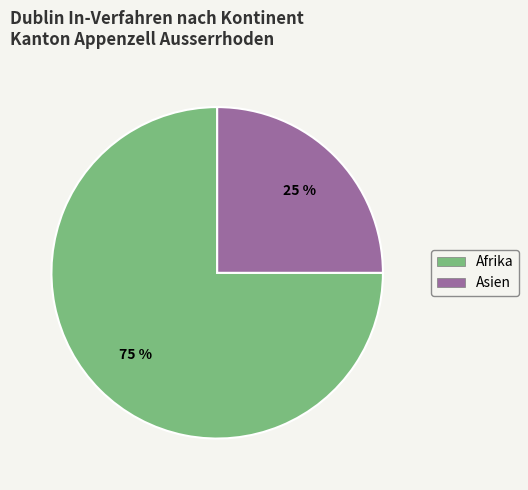

Which category has the smallest portion of the pie?

Asien